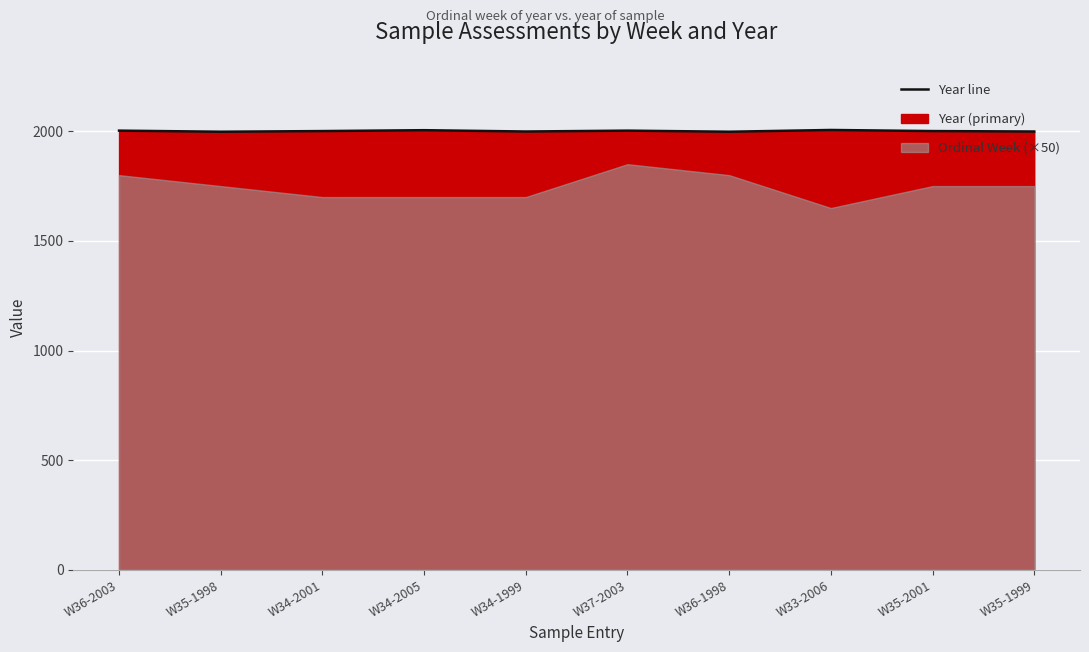

Rank the categories by value from highest to lowest.

W33-2006, W34-2005, W36-2003, W37-2003, W34-2001, W35-2001, W34-1999, W35-1999, W35-1998, W36-1998